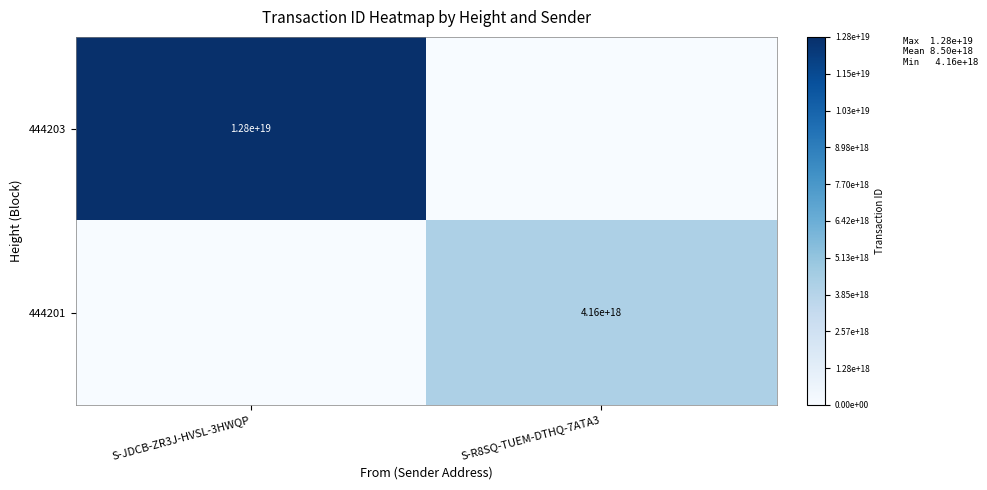

True or false: 444201 has a value of 4160000000000000000 at S-R8SQ-TUEM-DTHQ-7ATA3.

True